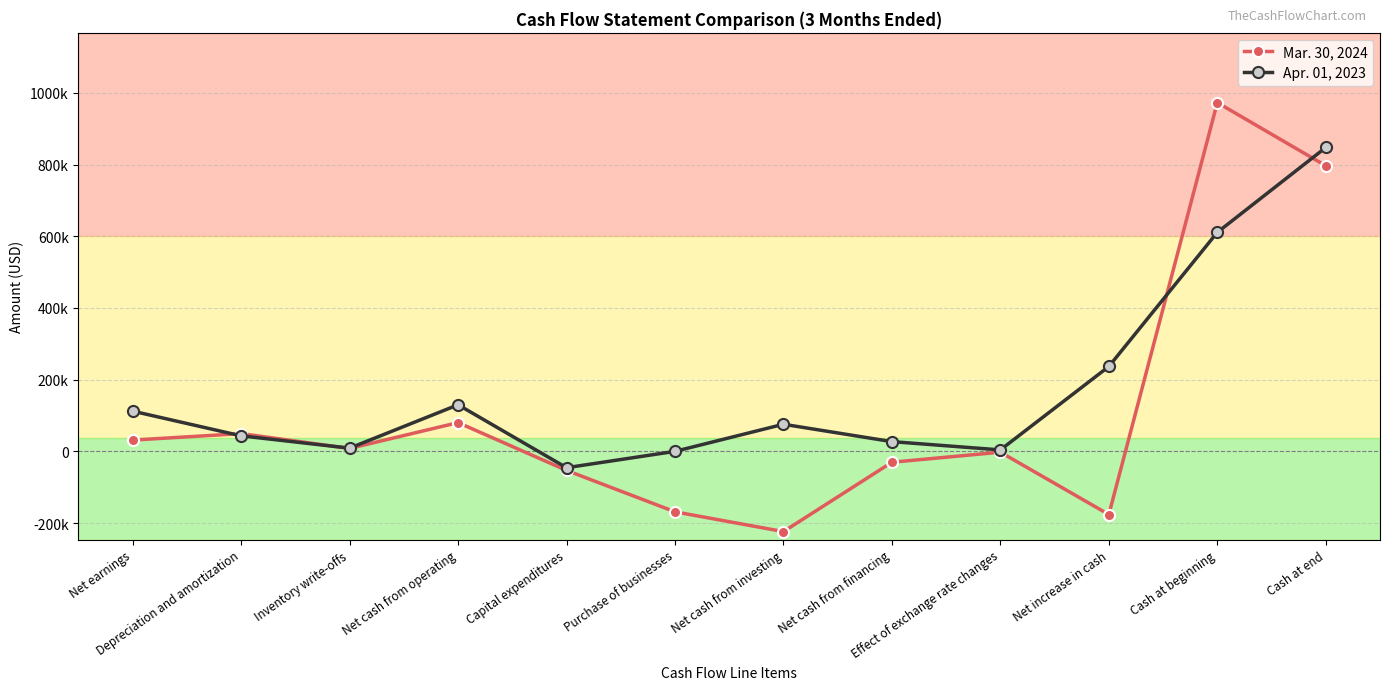

What position from the right is Purchase of businesses?

7